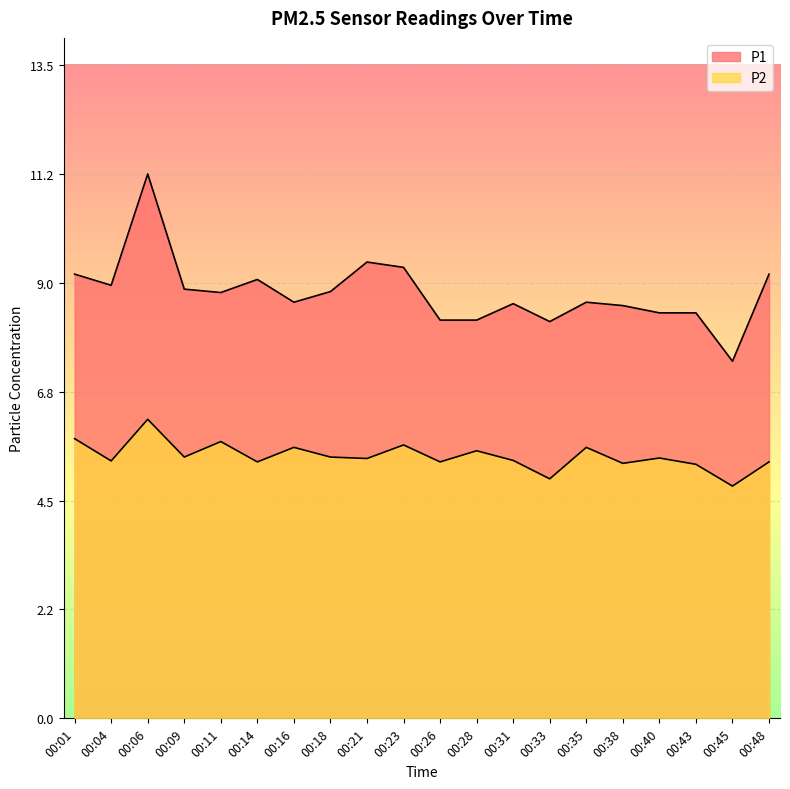

Is the value of P2 at 00:06 greater than the value of P1 at 00:28?

No